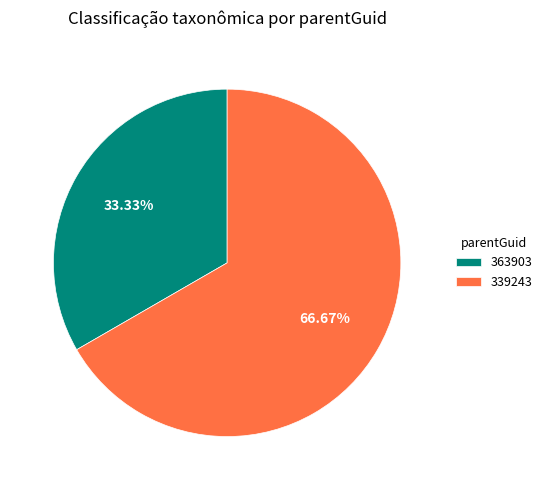

Rank the categories by value from lowest to highest.

363903, 339243